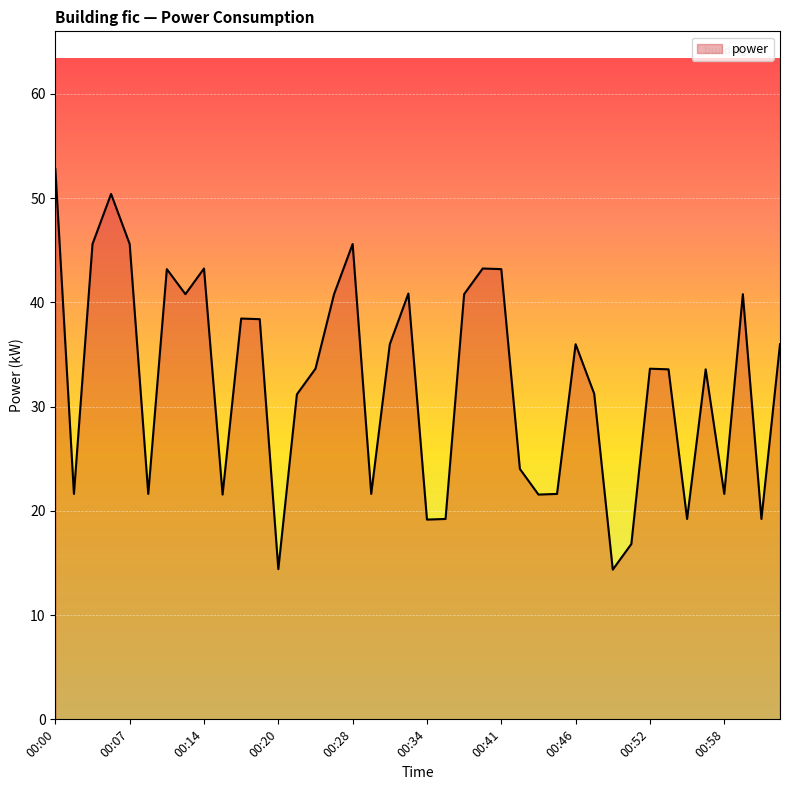

What is the maximum value shown in the chart?

52.8